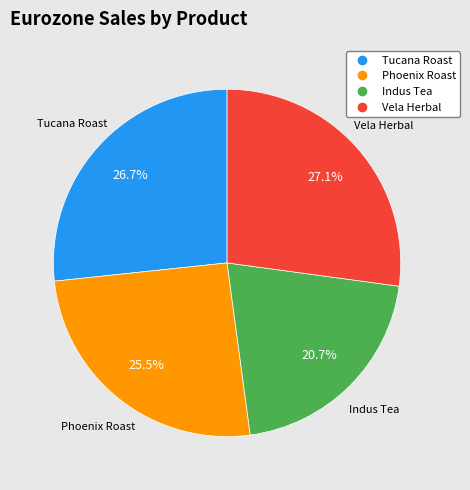

To the nearest percent, what is the combined percentage of Indus Tea and Phoenix Roast?

46%